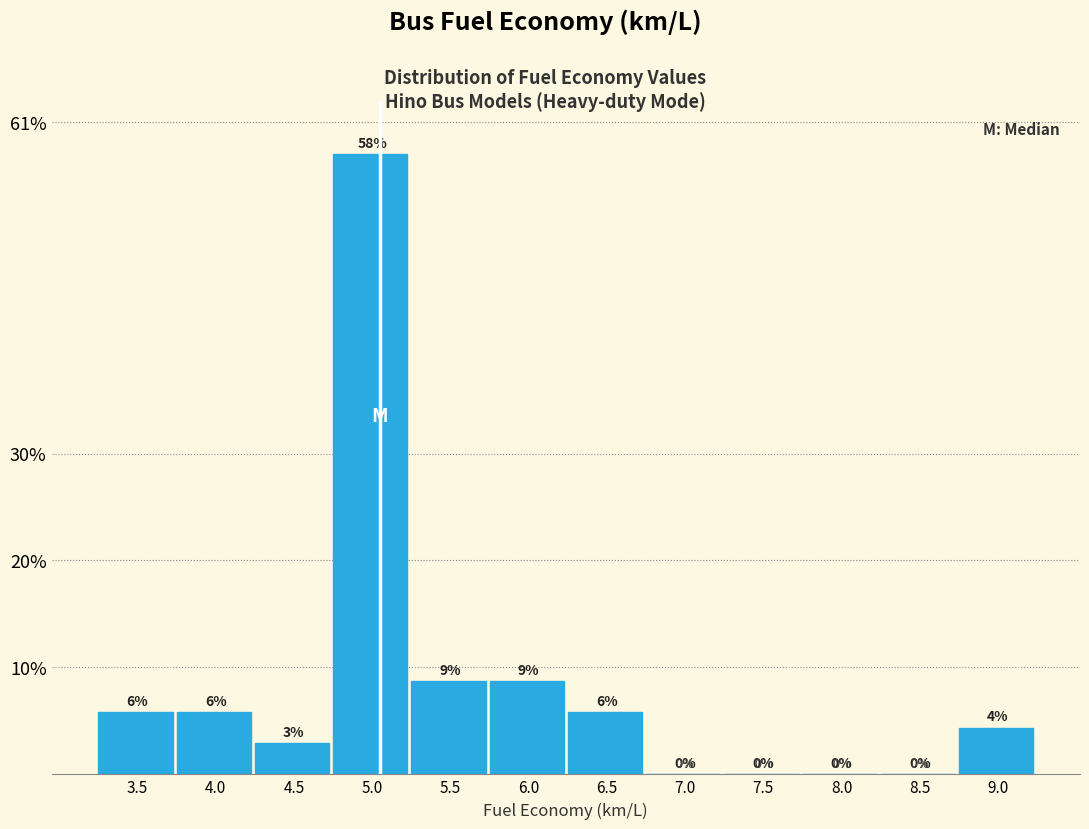

Where does the data first go above 5?

3.5